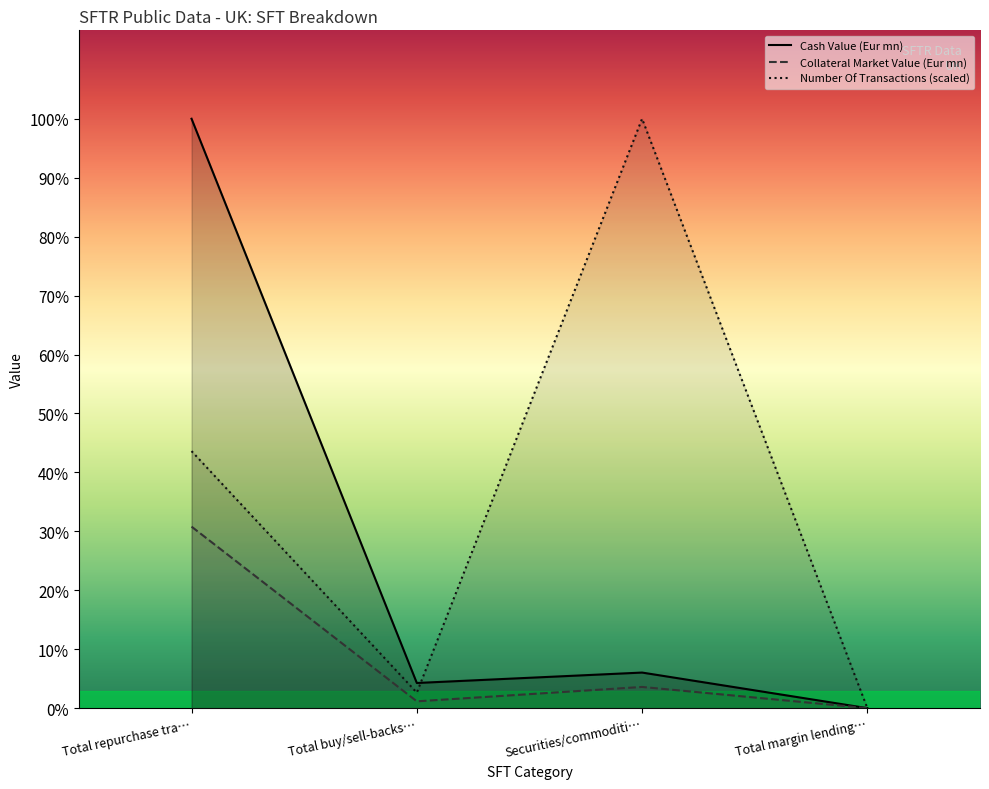

At which label does Collateral Market Value (Eur mn) reach its peak?

Total repurchase tra…